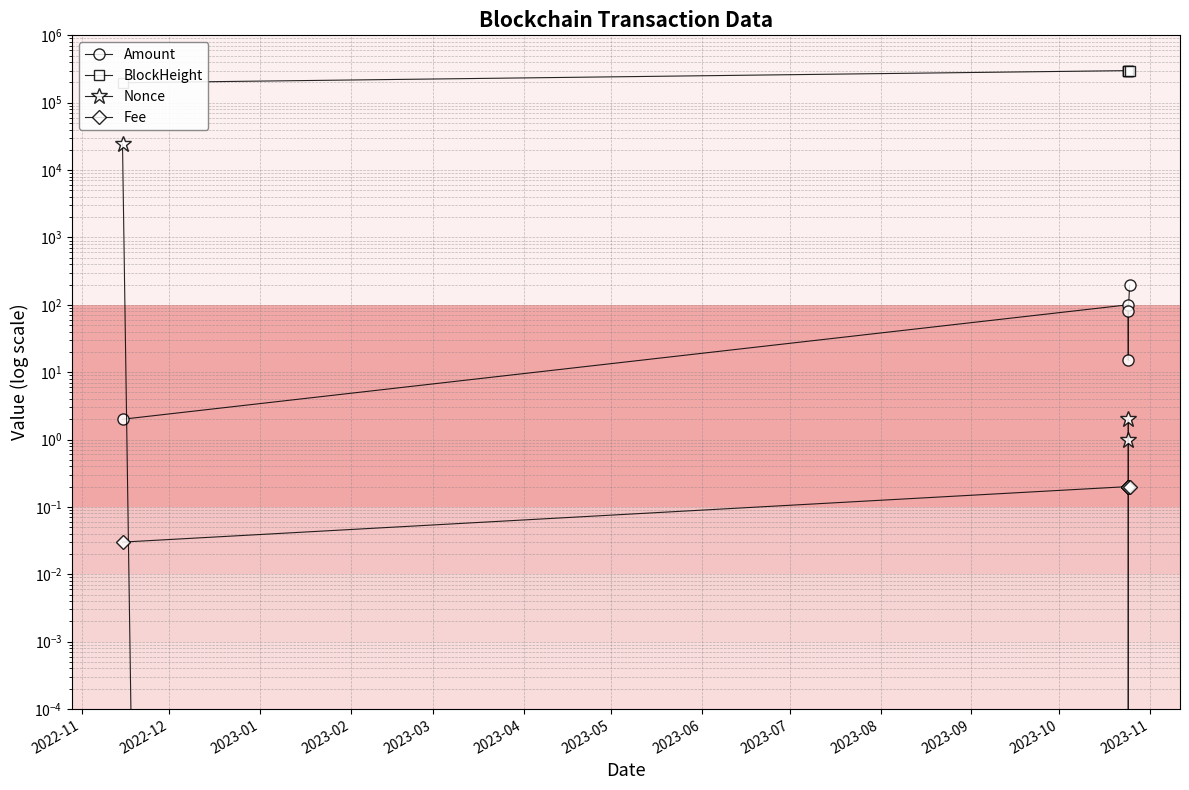

How many data points in Nonce are above 1?

2